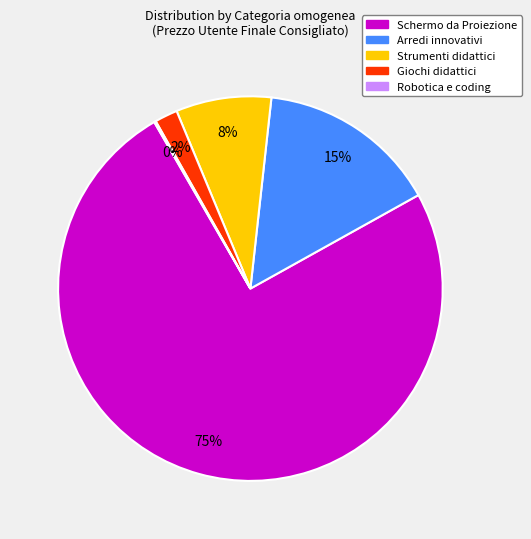

To the nearest percent, what is the average slice percentage?

20%